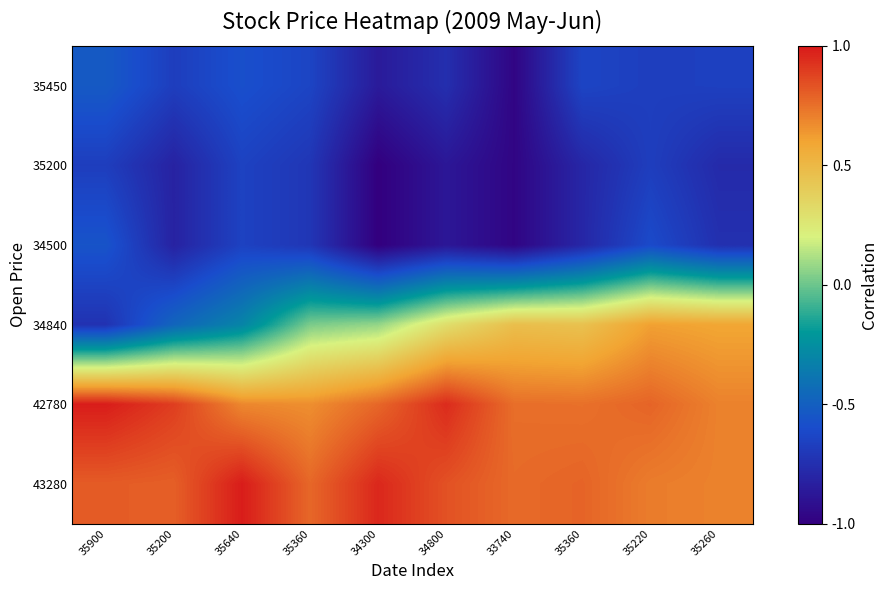

At which category is the sum across all series the highest?

35220